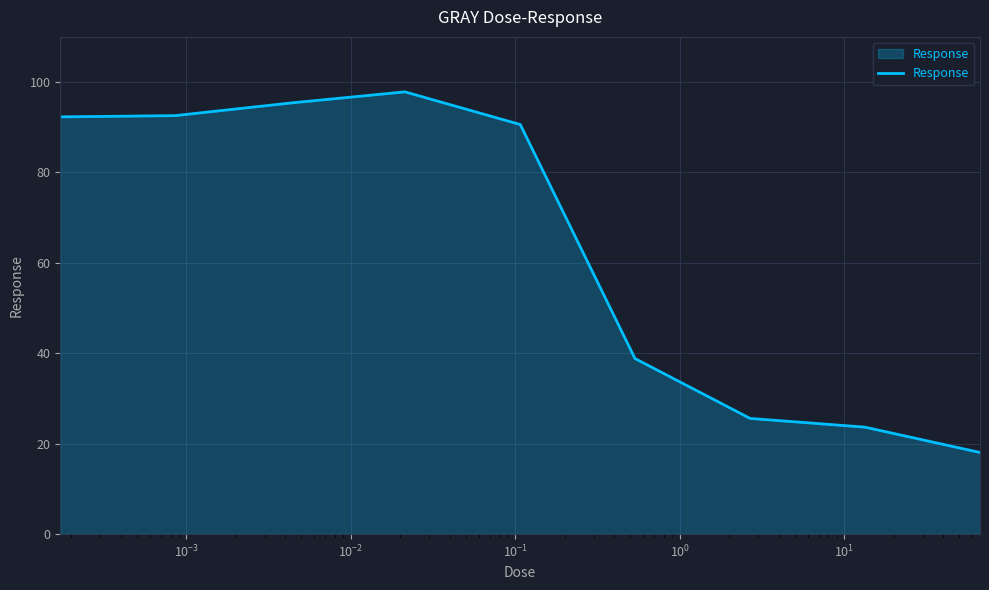

How many lines are shown in the chart?

1